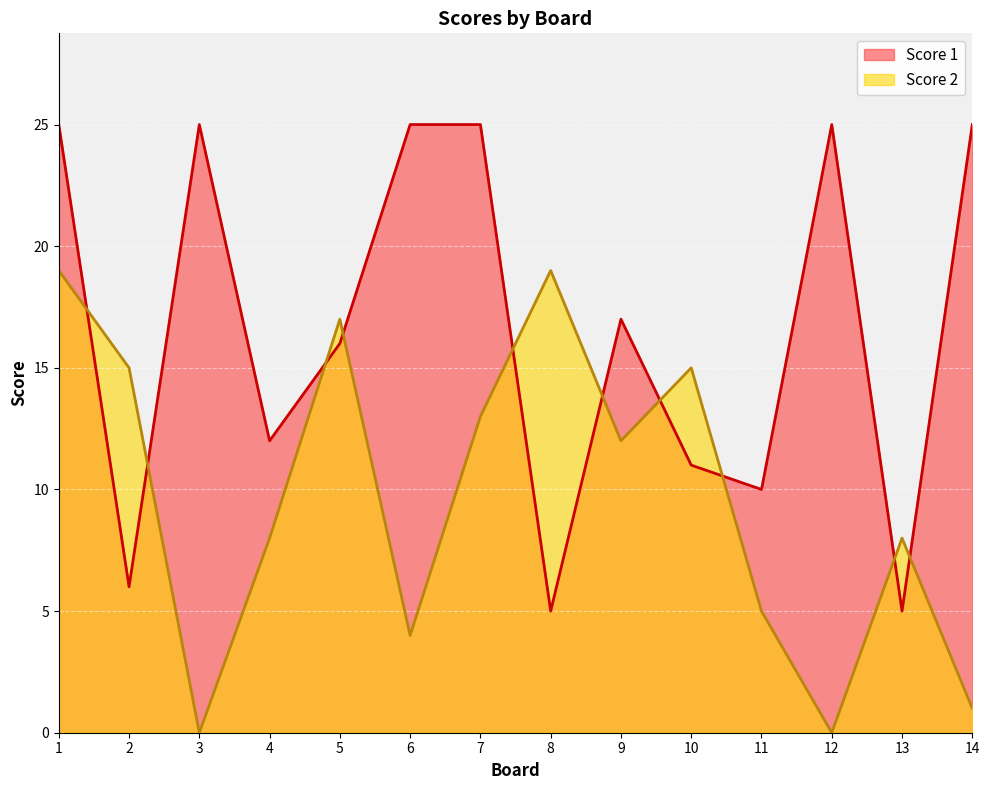

Read the Score 2 value at 13.

8